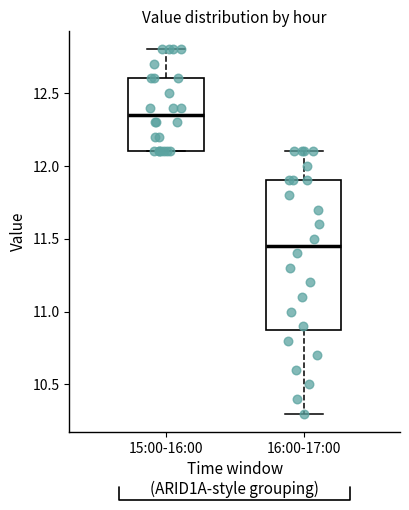

Reading left to right, transcribe this box plot: for each box, give where its median line is, the range the box spans, and where its two whiskers end, as read against the y-axis. The values are not printed on the chart, so give them approximately, as read against the axis.

15:00-16:00: median 12.35, box 12.10 to 12.60, whiskers 12.10 to 12.80
16:00-17:00: median 11.45, box 10.90 to 11.90, whiskers 10.30 to 12.10